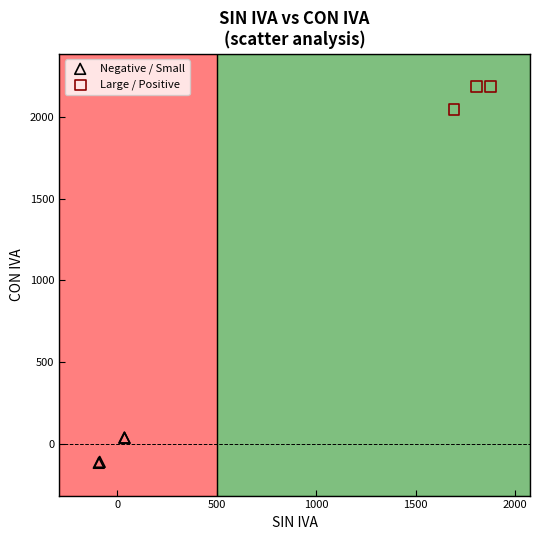

Which series reaches the maximum Y coordinate?

Large / Positive